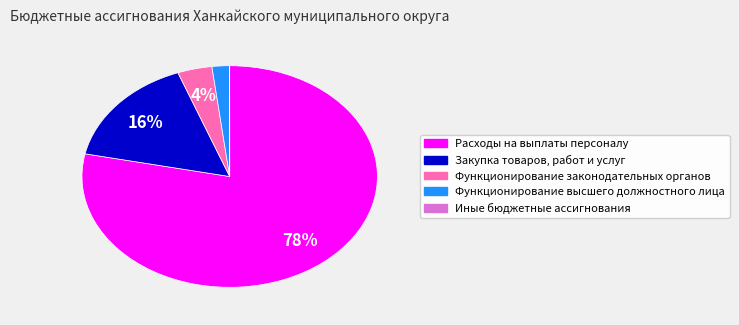

Is it true that Функционирование высшего должностного лица is 10% of the pie?

False